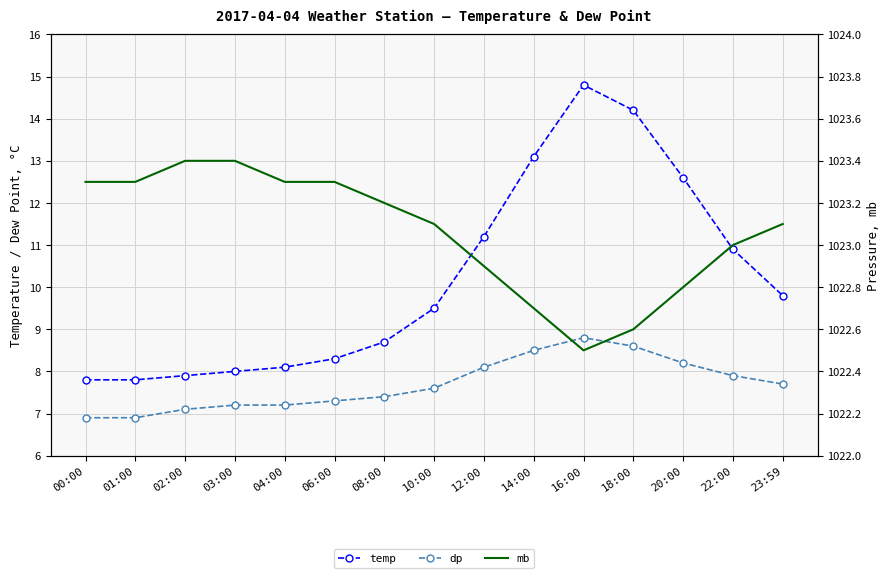

Which series changed the most between 04:00 and 18:00?

temp